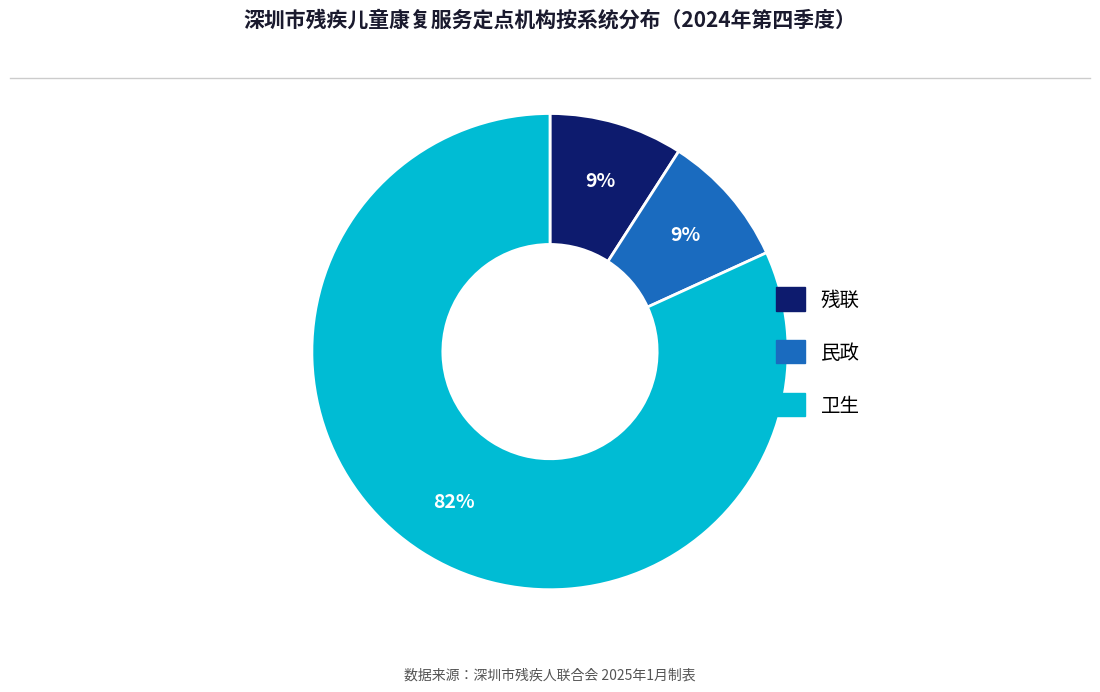

To the nearest percent, what is the average slice percentage?

33%